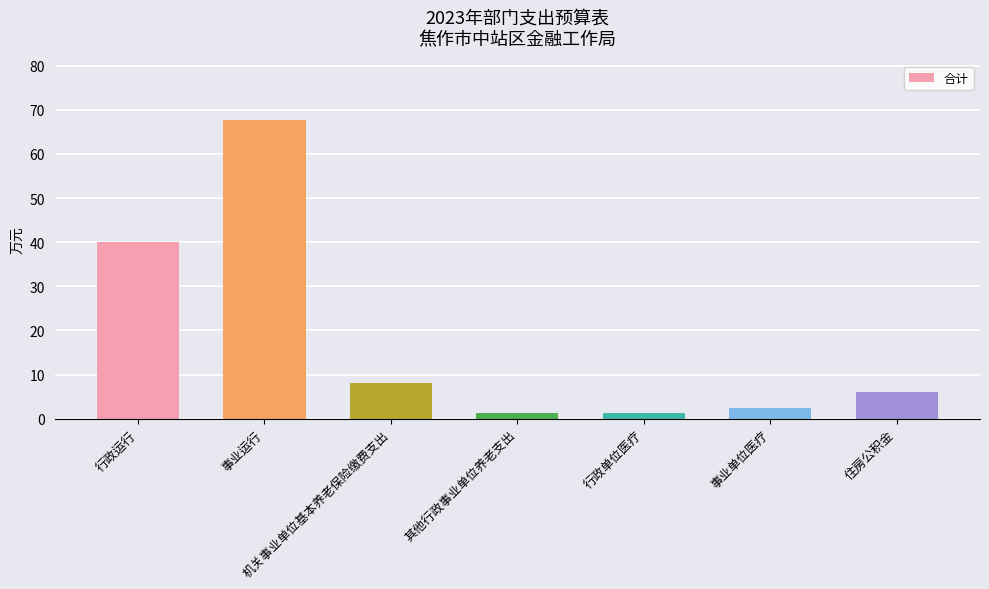

Reading left to right, list all the values displayed in this chart.

40.0	67.7	8.1	1.3	1.3	2.5	6.0